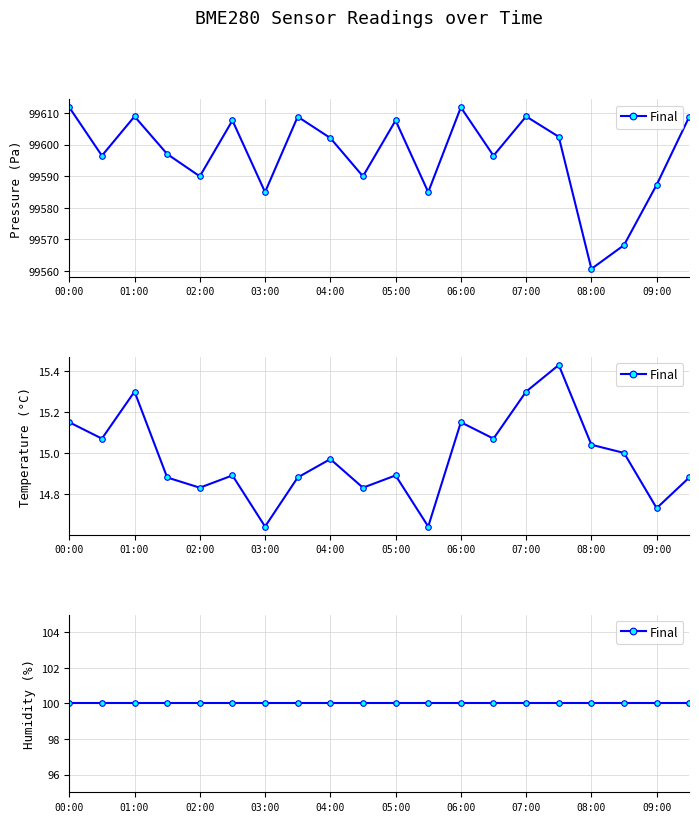

True or false: temperature has more than 2 interior local peaks.

True